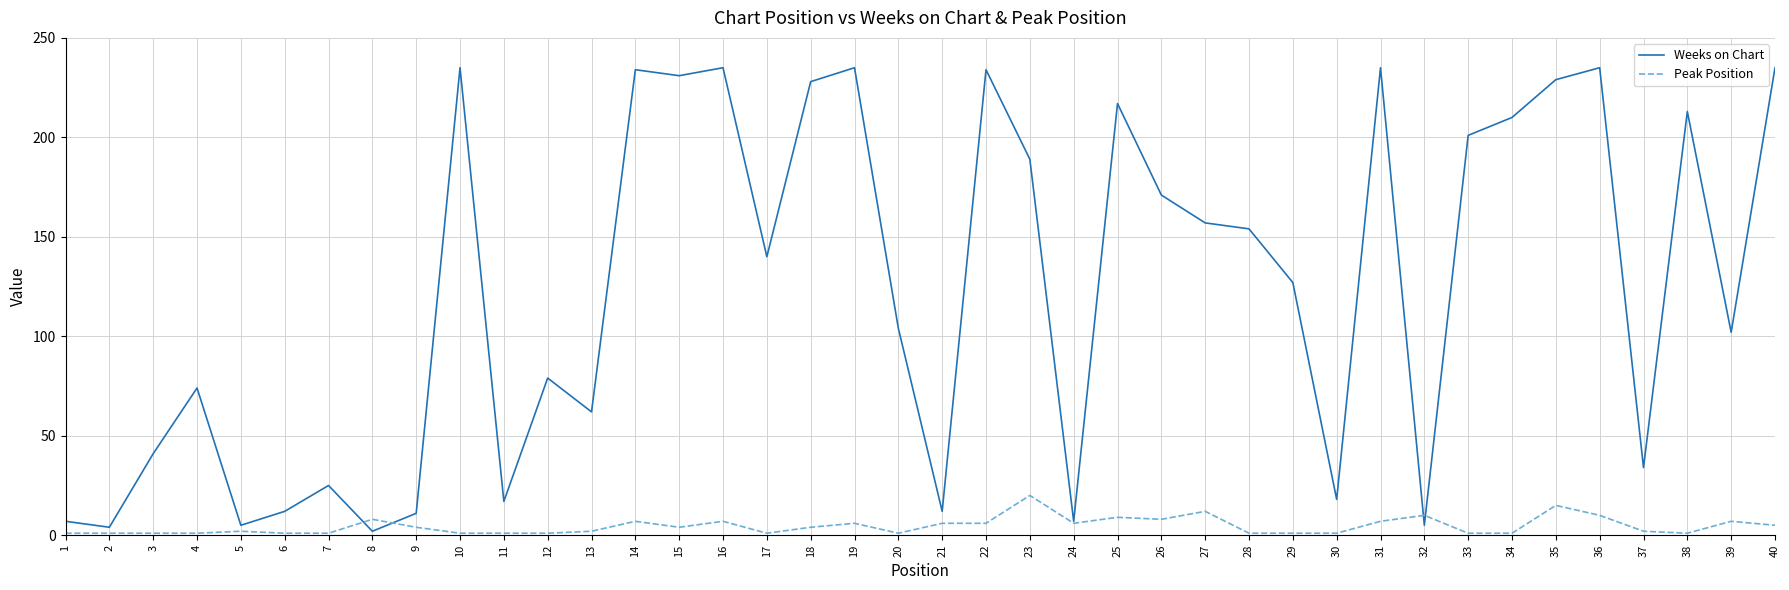

List the series in order of their peak value, lowest first.

Peak Position, Weeks on Chart